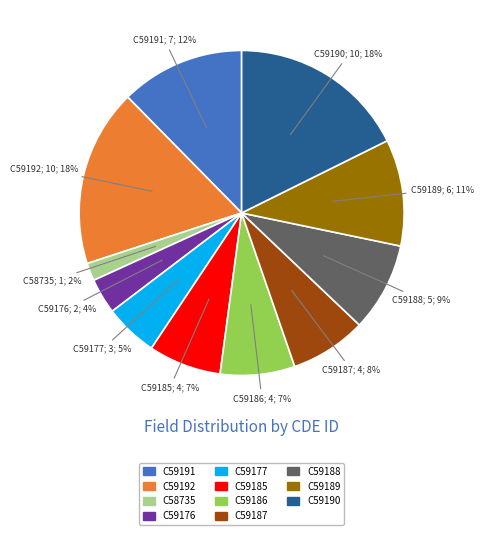

Which slice is the smallest?

C58735